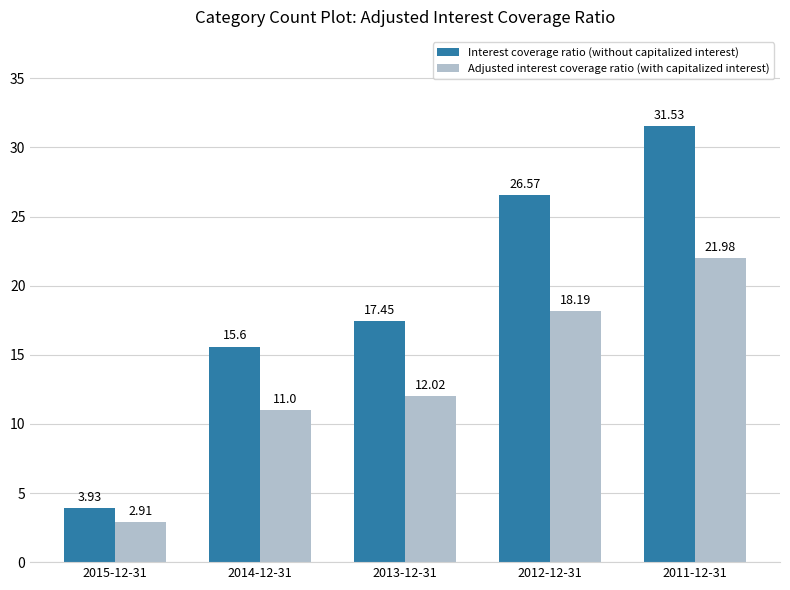

At which label is Interest coverage ratio (without capitalized interest) closest to 17?

2013-12-31